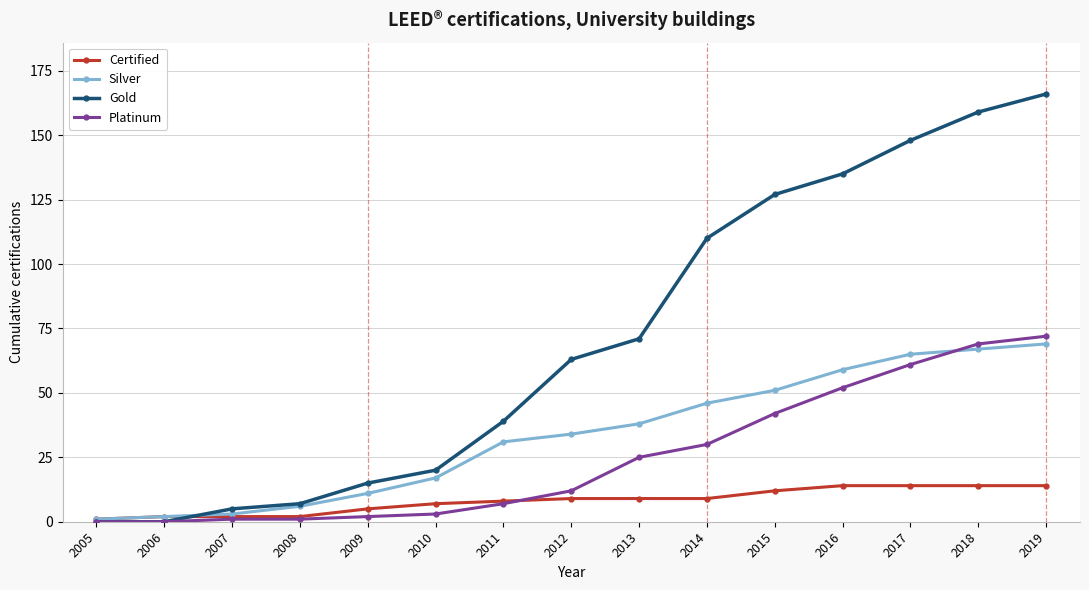

Where is Gold nearest to the value 83?

2013